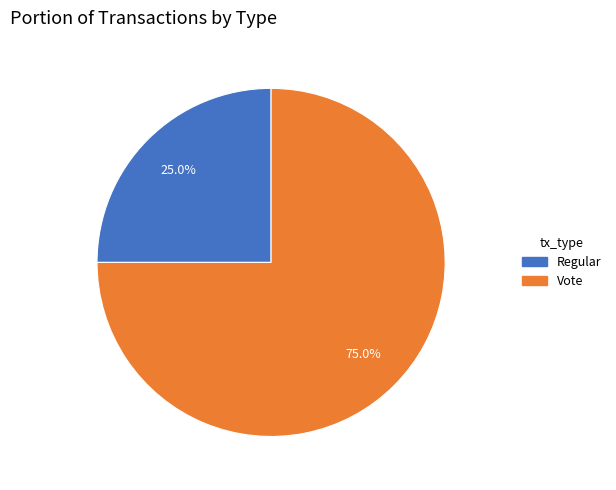

Is it true that Regular is 13% of the pie?

False